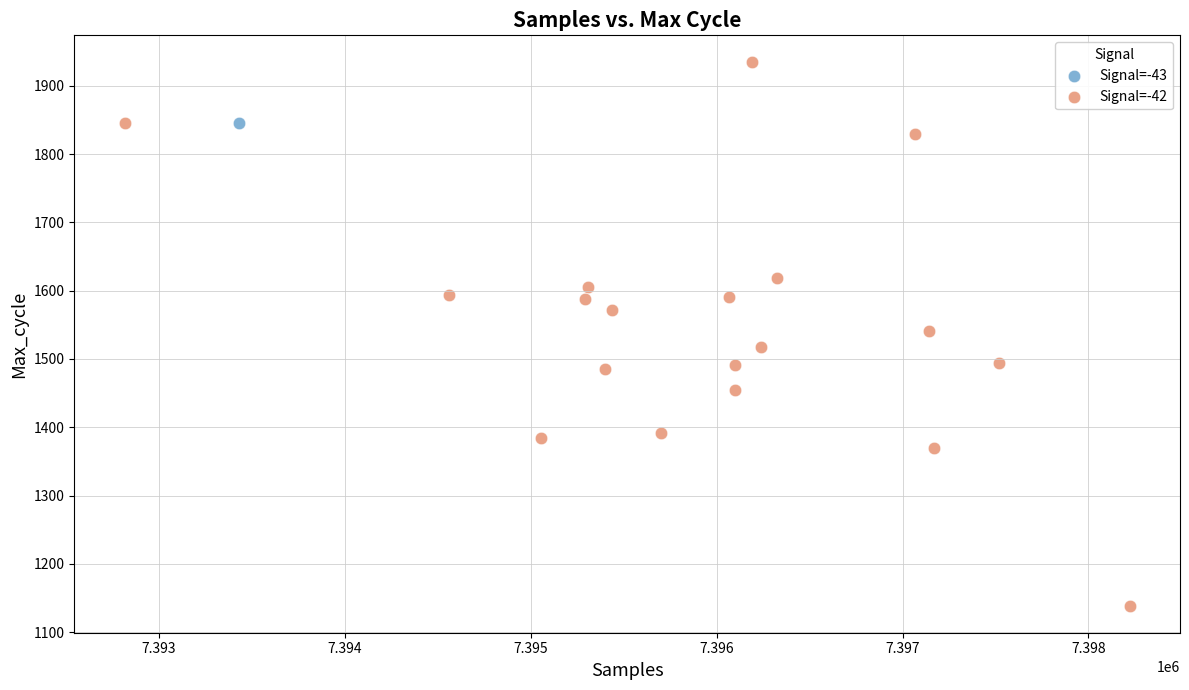

What are all the series names shown in the legend?

Signal=-43, Signal=-42